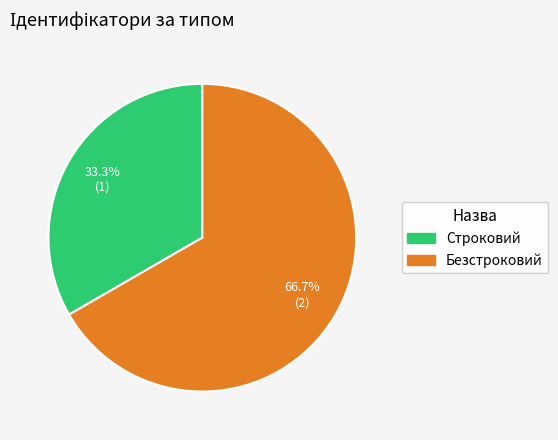

Rank the categories by value from lowest to highest.

Строковий, Безстроковий